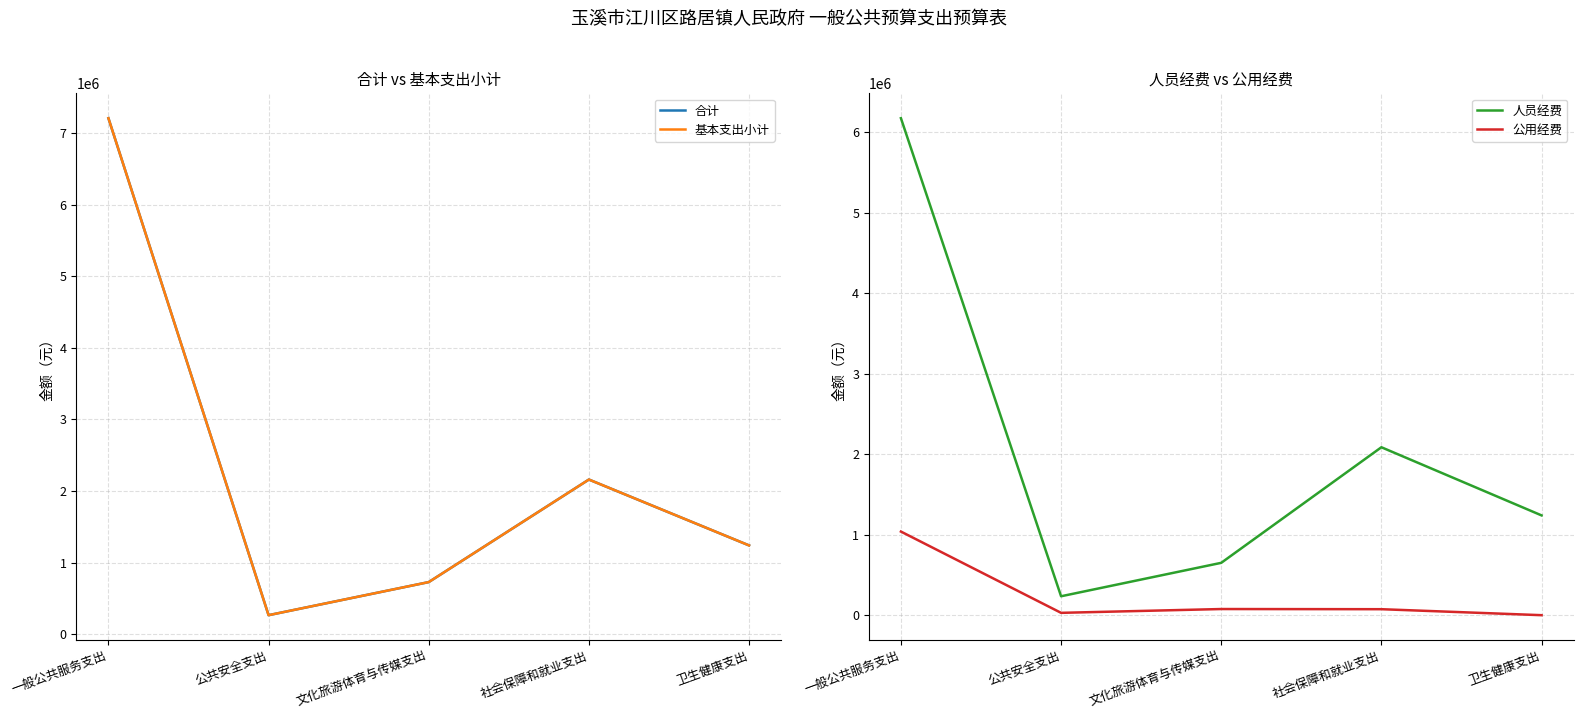

Which series changed the most between 公共安全支出 and 社会保障和就业支出?

合计